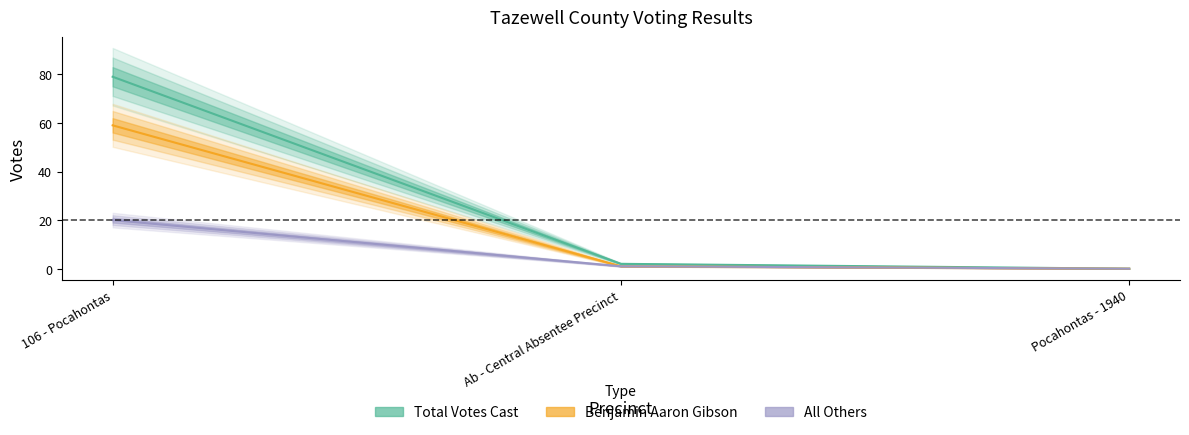

Reading right to left, extract all data points from this chart.

Benjamin Aaron Gibson: 0	1	59
All Others: 0	1	20
Total Votes Cast: 0	2	79